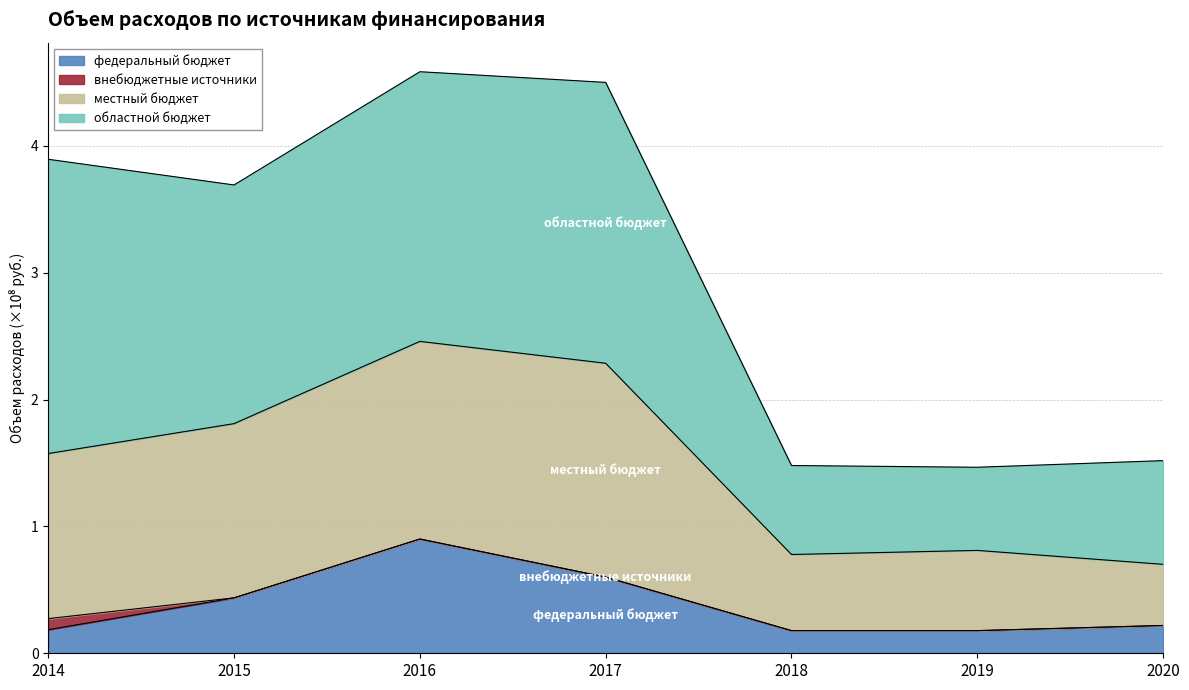

What is the highest value of the федеральный бюджет series?

0.9